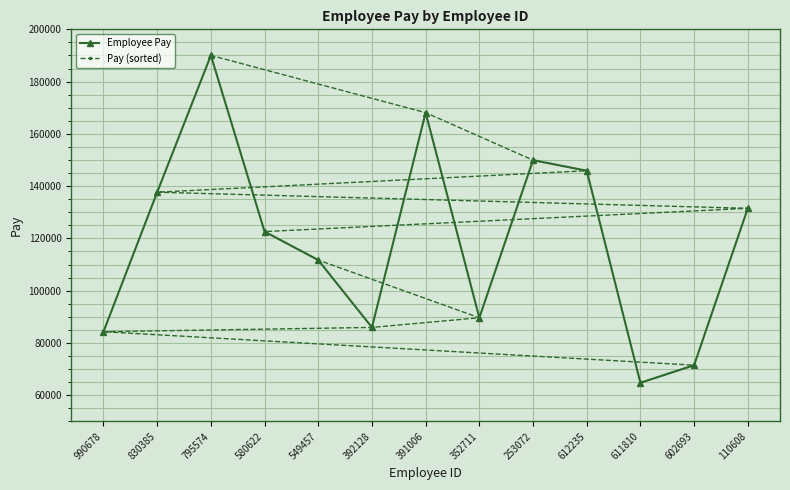

What is the difference between the Pay (sorted) values at 795574 and 612235?

44131